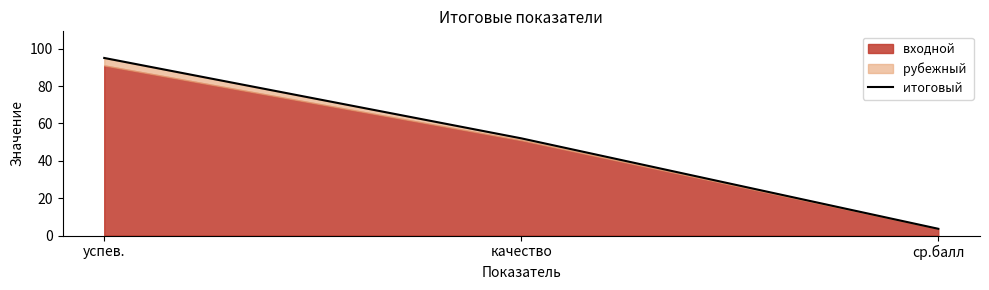

How many data points are less than 52?

1